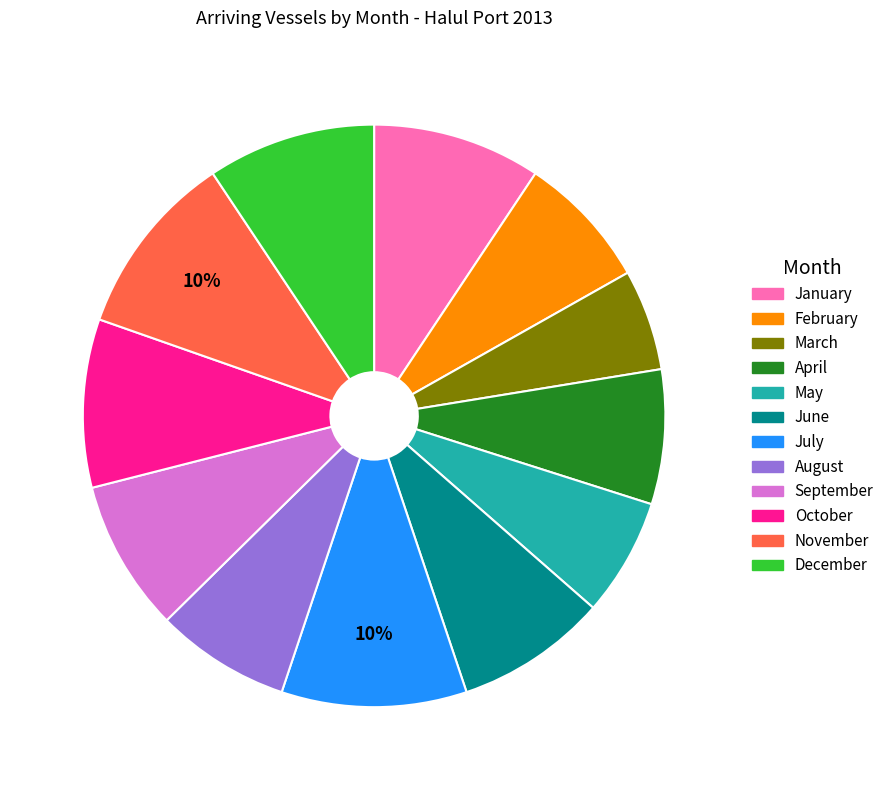

What is the ratio of the value at February to the value at October?

0.8